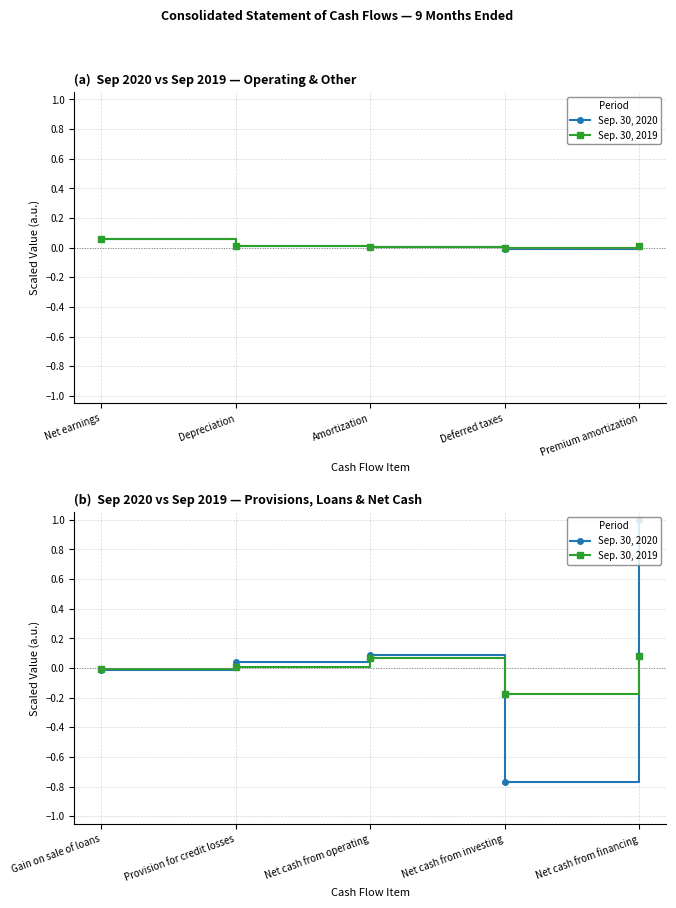

What is the maximum value for Sep. 30, 2019?

0.1